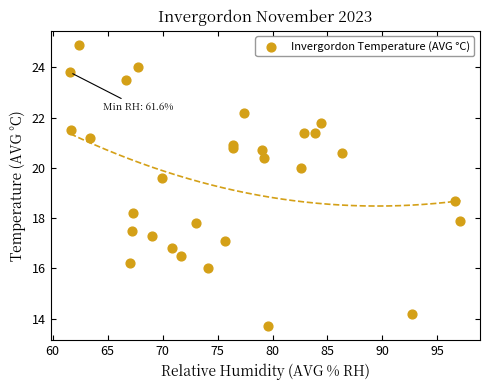

What Y value in the scatter plot is closest to 19?

18.7